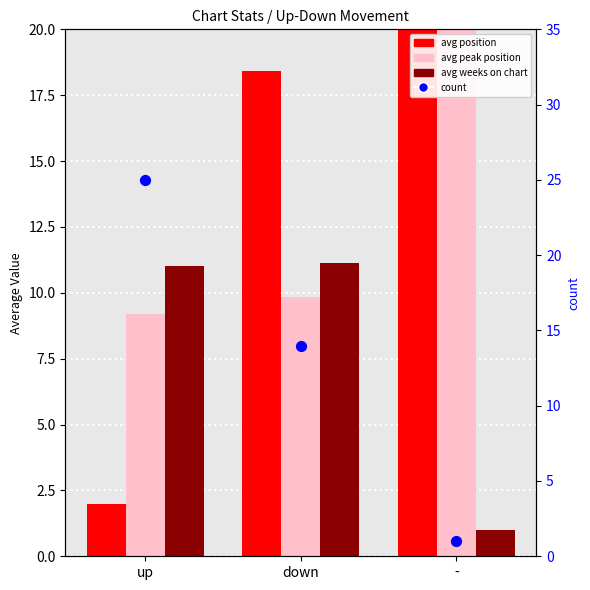

What are all the series names shown in the legend?

avg position, avg peak position, avg weeks on chart, count